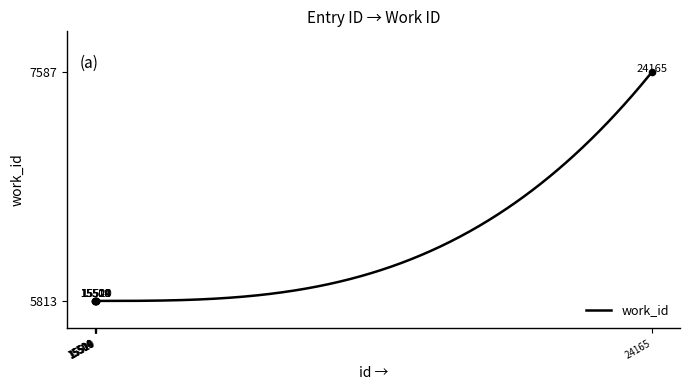

Which has a higher value, 15520 or 15504?

15520